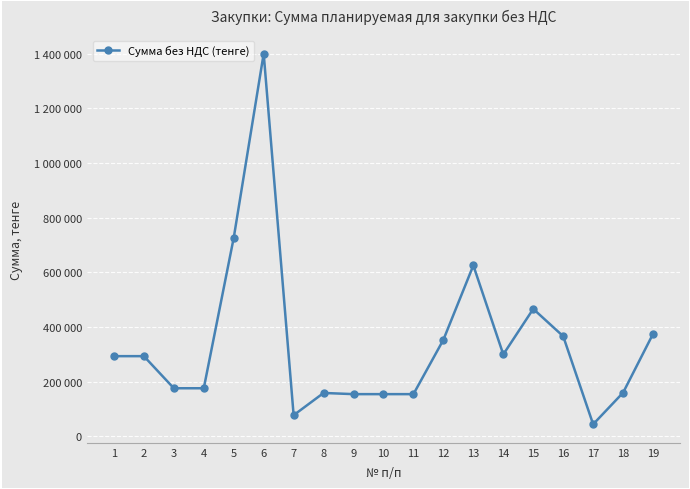

What is the greatest value displayed?

1400000.0